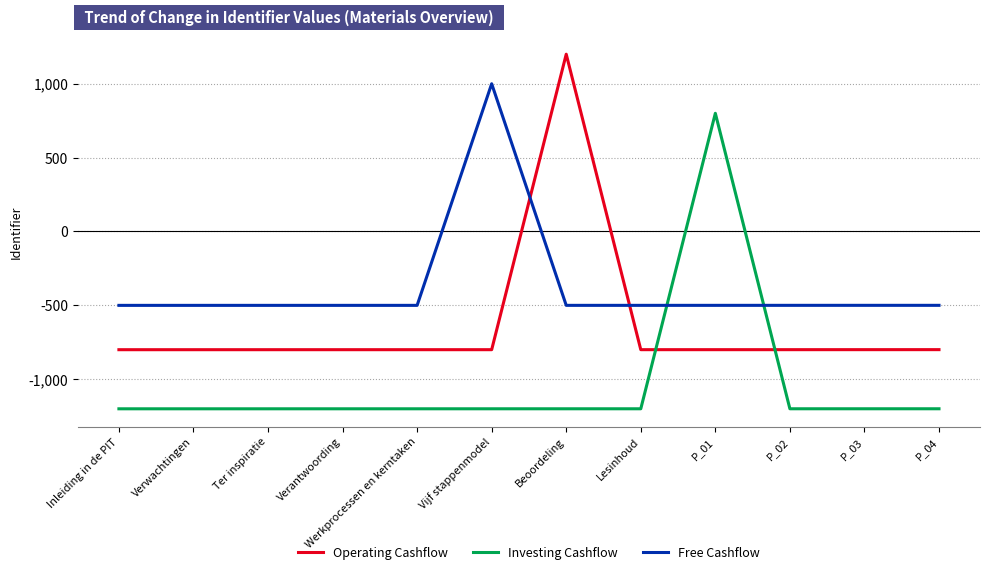

Rank the series by their maximum value, from highest to lowest.

Operating Cashflow, Free Cashflow, Investing Cashflow